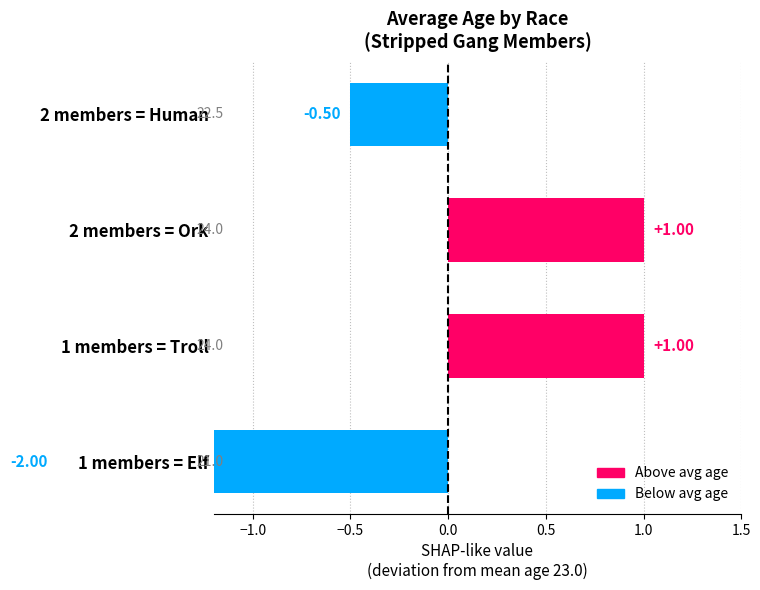

Is it true that the value at Elf is 21?

True